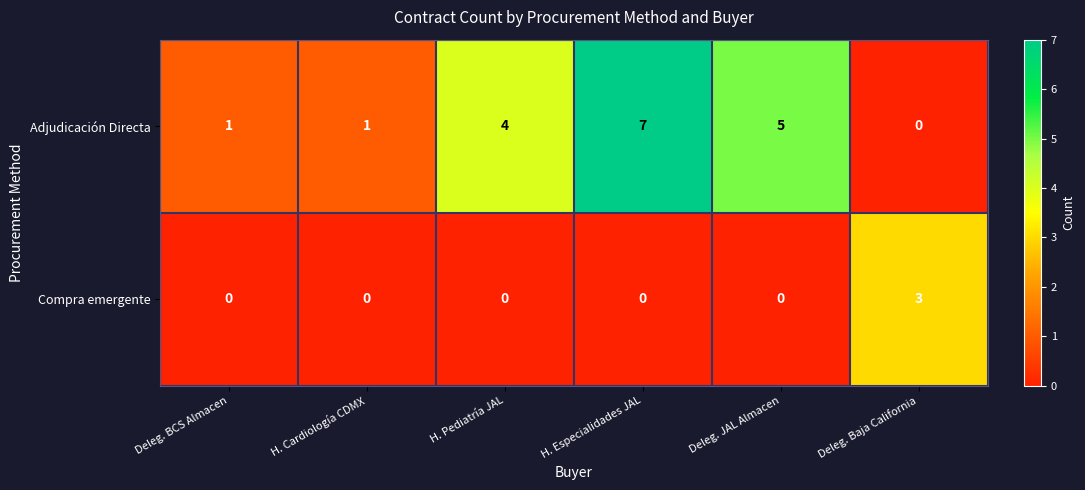

What is the difference between the Compra emergente values at Deleg. BCS Almacen and Deleg. Baja California?

3